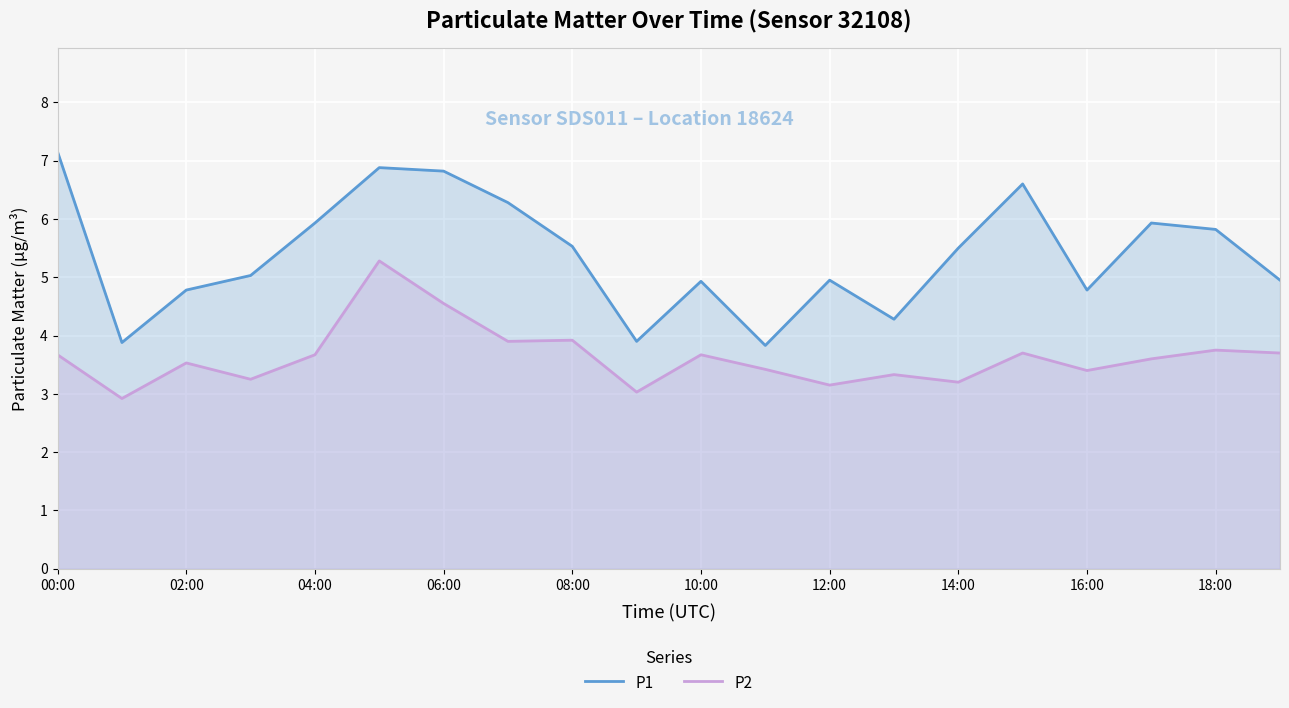

True or false: P2 has a value of 5.6 at 08:00.

False